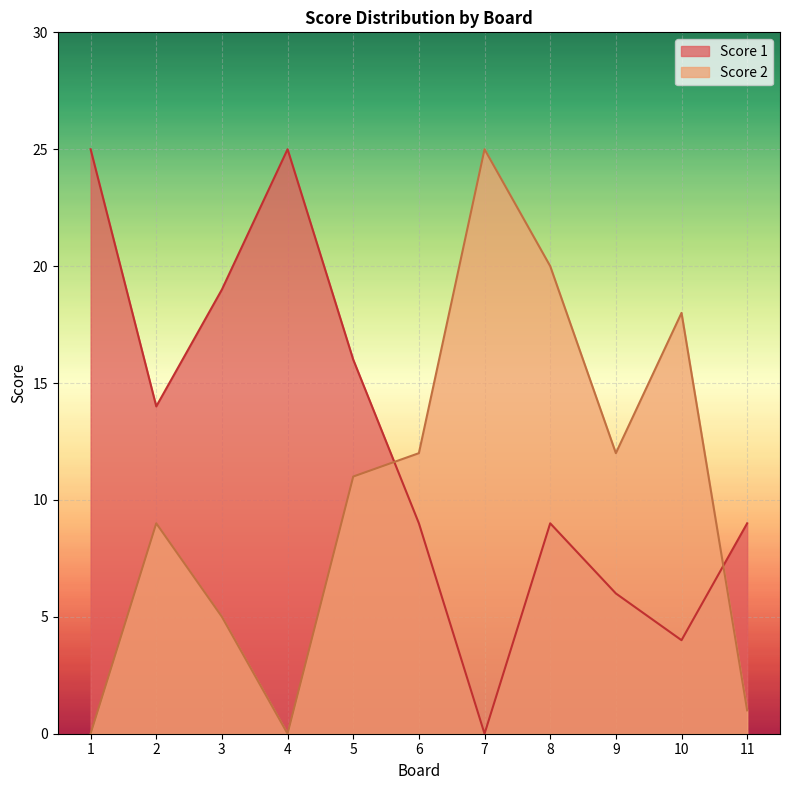

What is the average value of the Score 1 series?

12